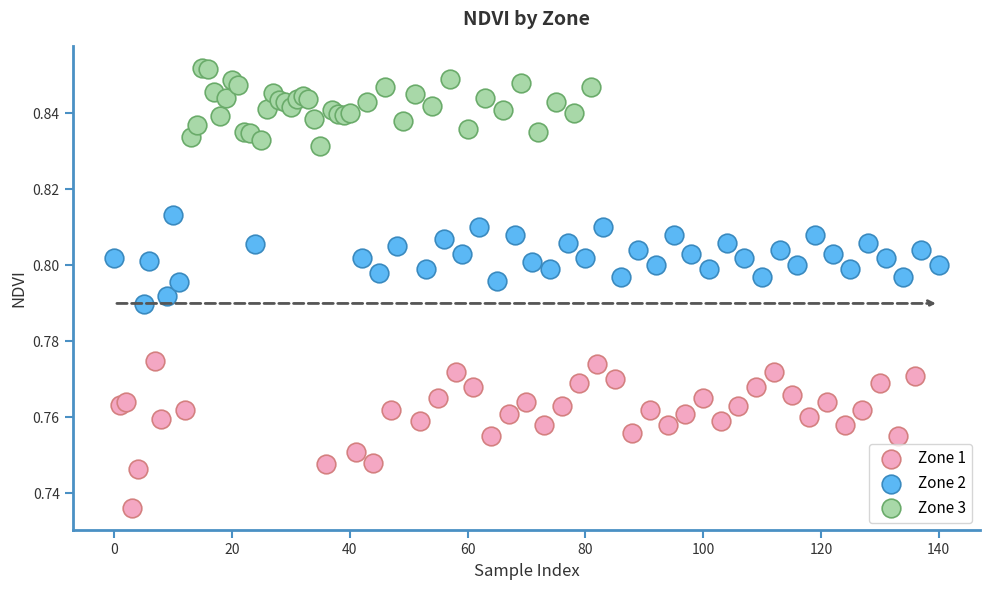

Which series reaches the minimum Y coordinate?

Zone 1